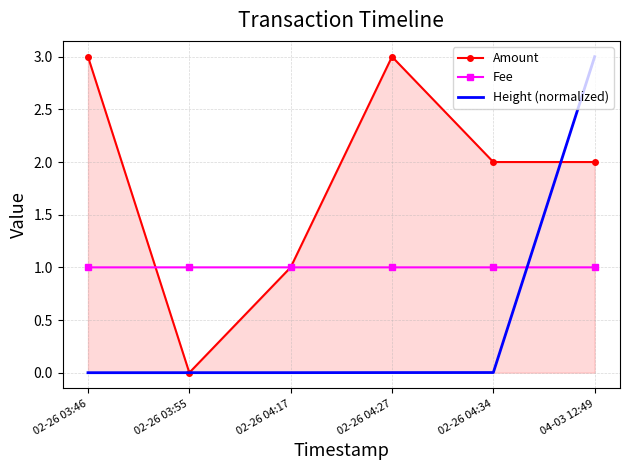

Between 02-26 04:27 and 04-03 12:49, which series saw the biggest shift?

Height (normalized)